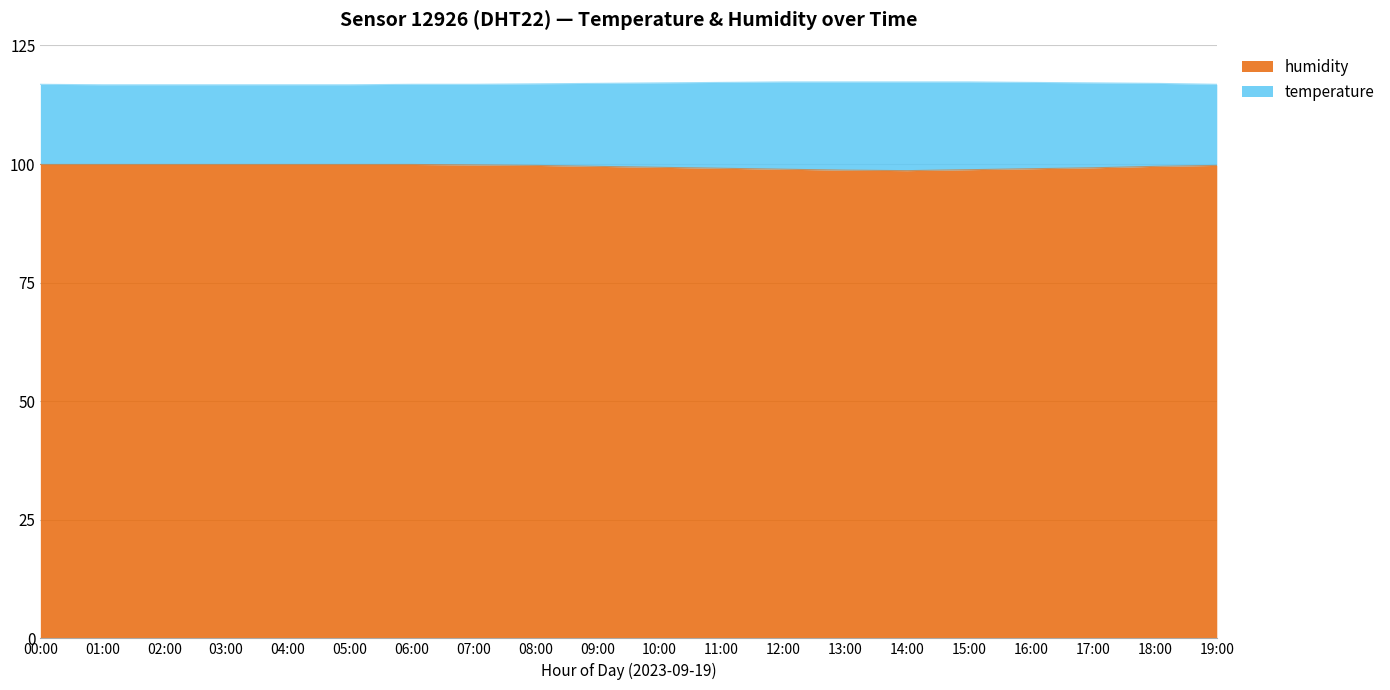

What is the maximum value shown in the chart?

99.9